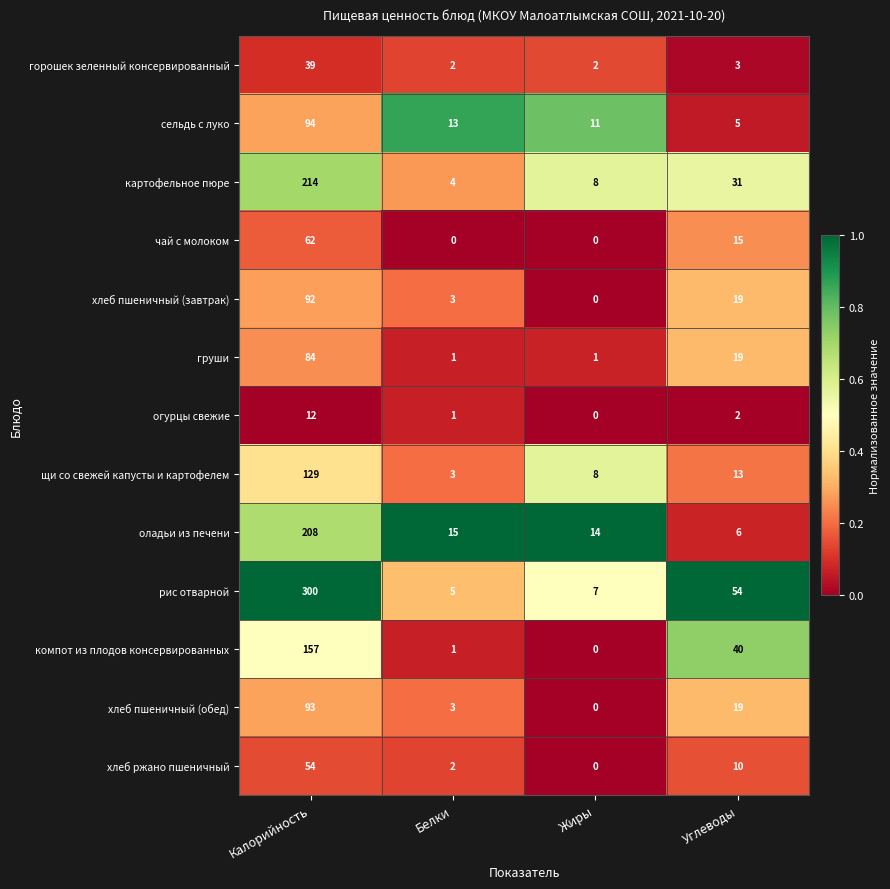

Is the value of щи со свежей капусты и картофелем at Калорийность greater than the value of огурцы свежие at Жиры?

Yes